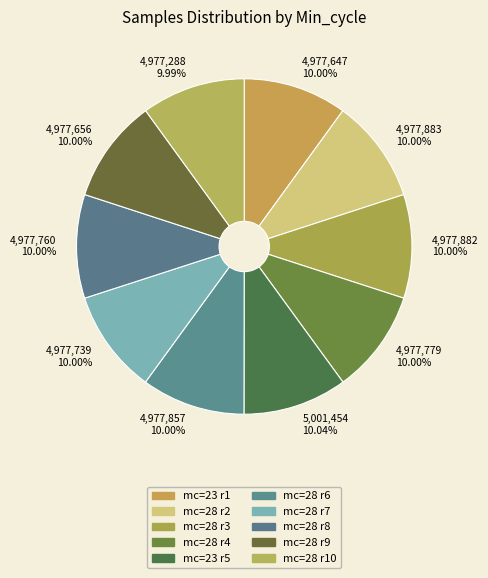

Does 5,001,454 10.04% represent more than half of the total?

No